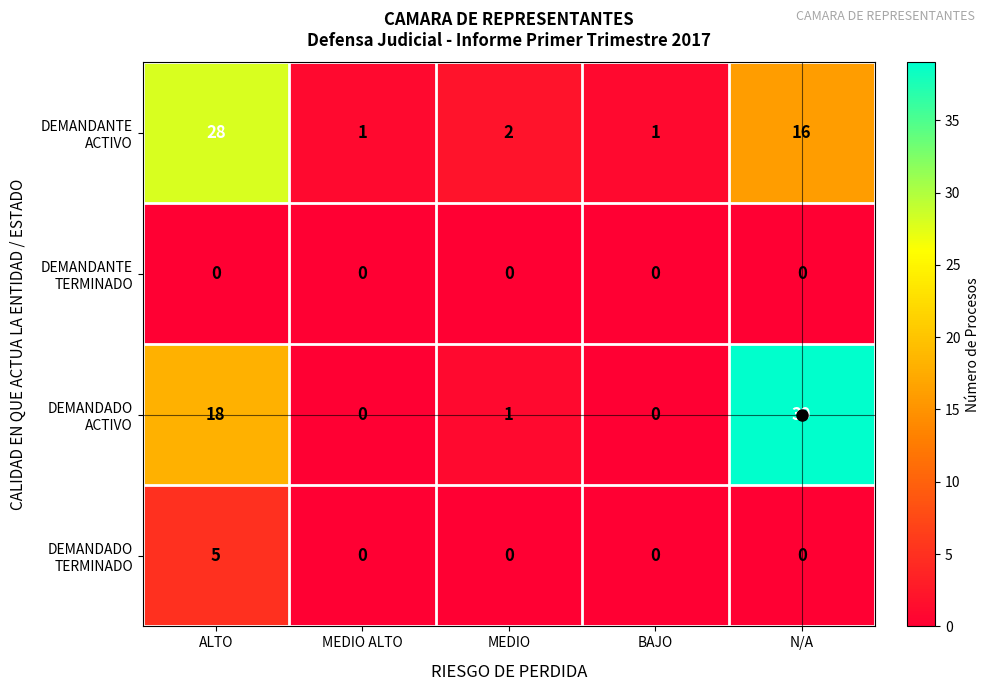

What is the difference between the highest and lowest values at N/A?

39